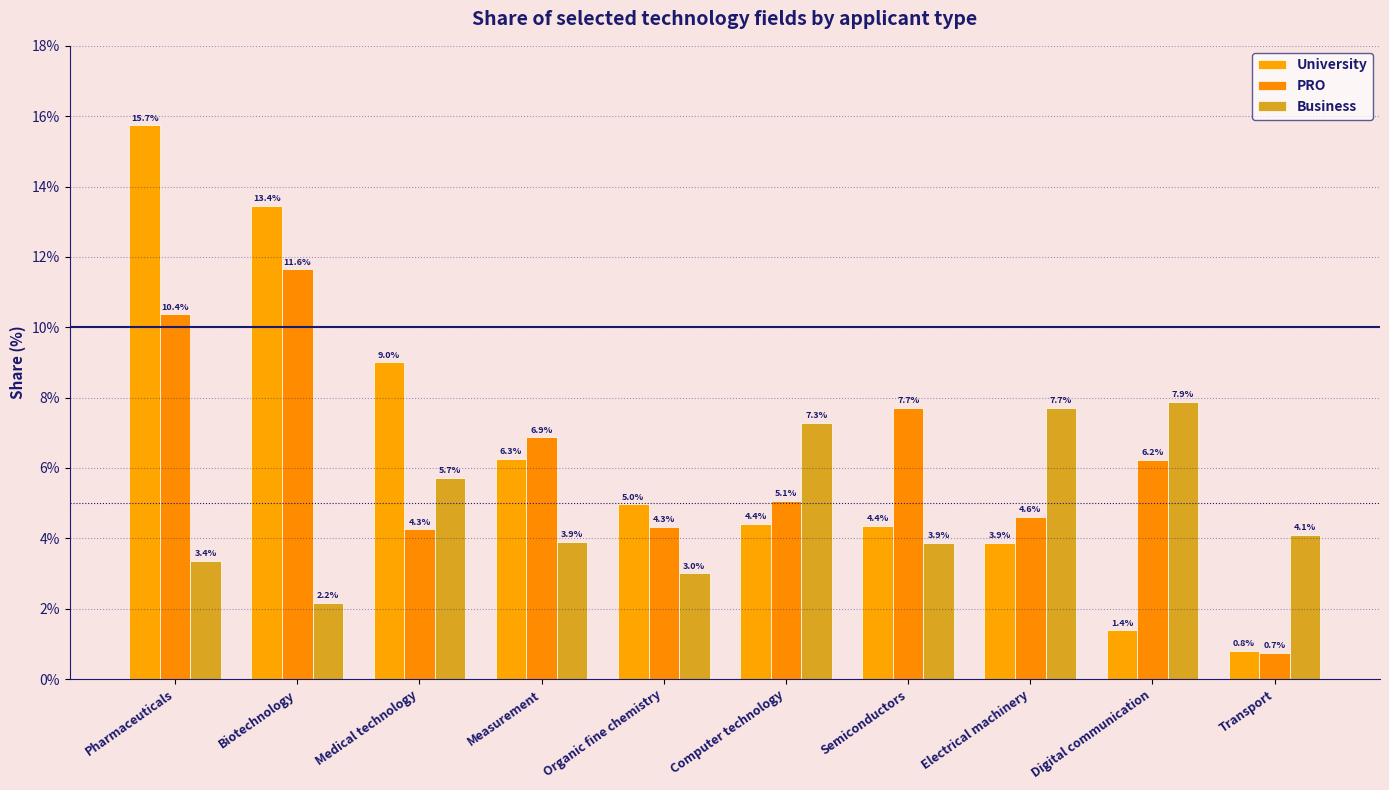

What position from the left is Pharmaceuticals?

1